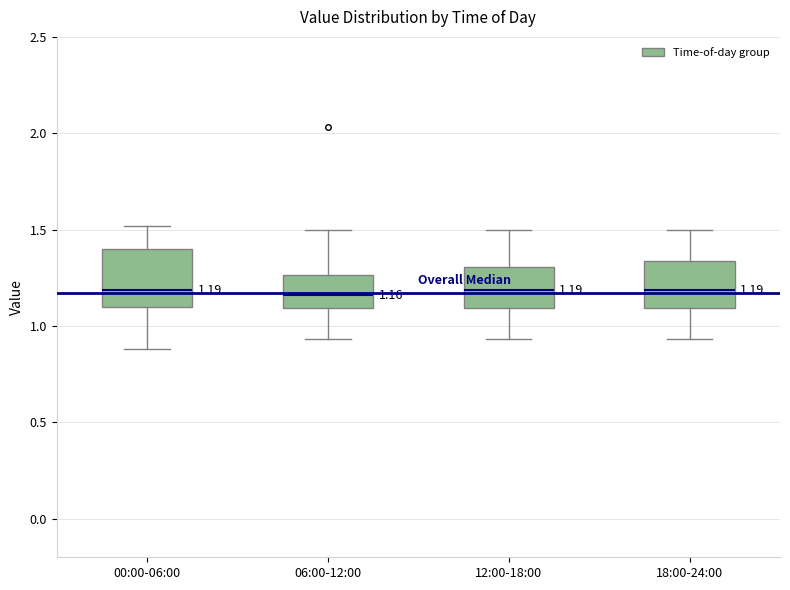

Which box is the tallest, from its lower edge to its upper edge?

00:00-06:00